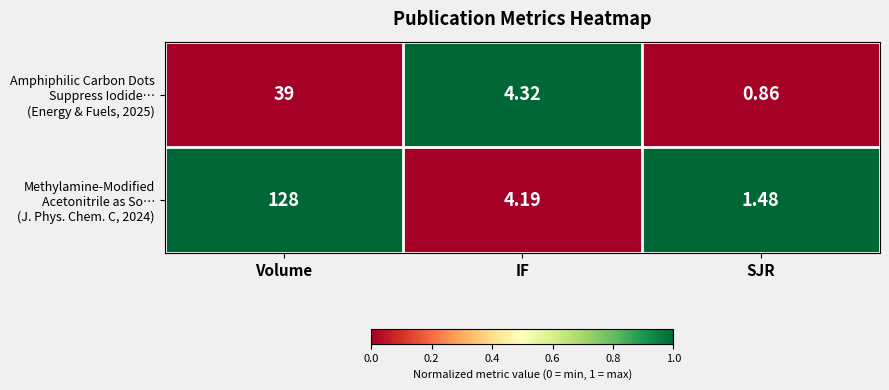

Which label corresponds to the smallest value in the chart?

SJR